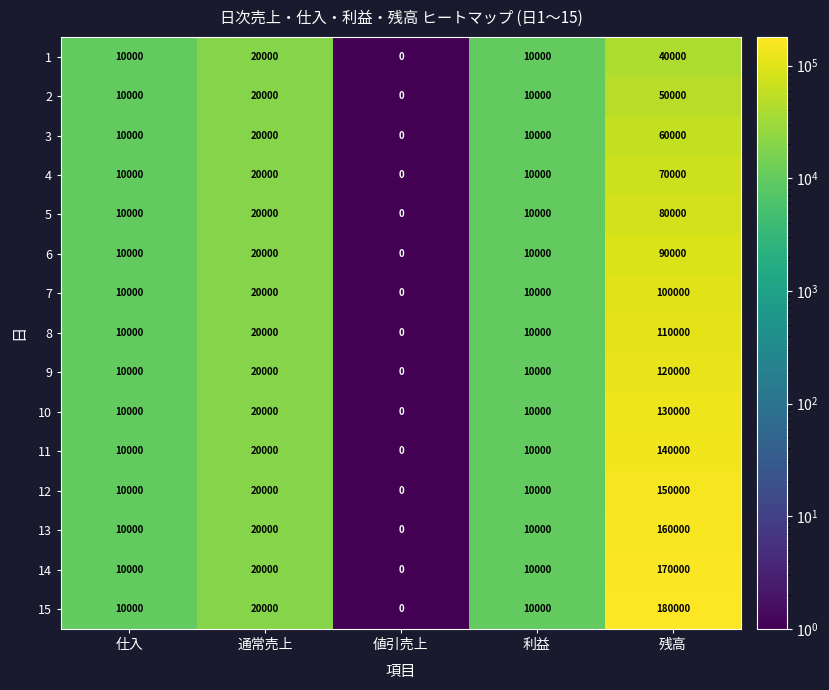

How many positive values does the 13 series have?

4